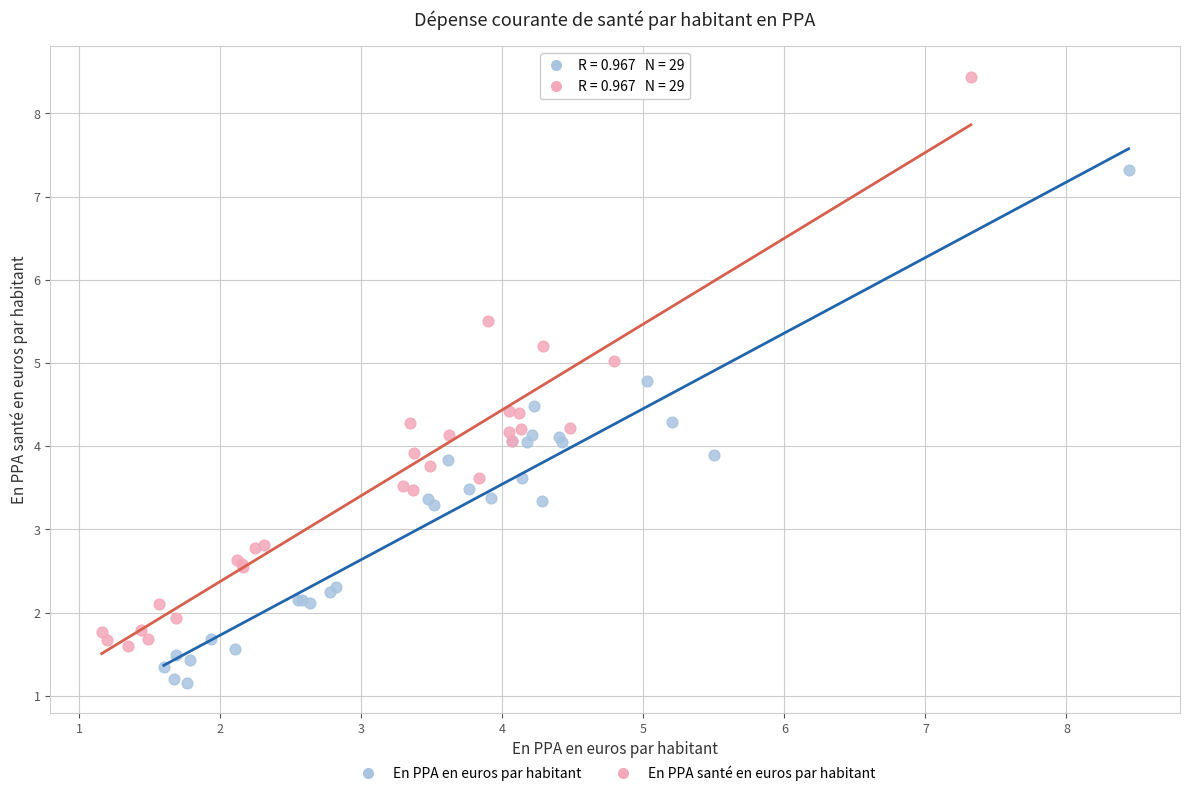

Which series has the widest spread of Y values?

En PPA santé en euros par habitant